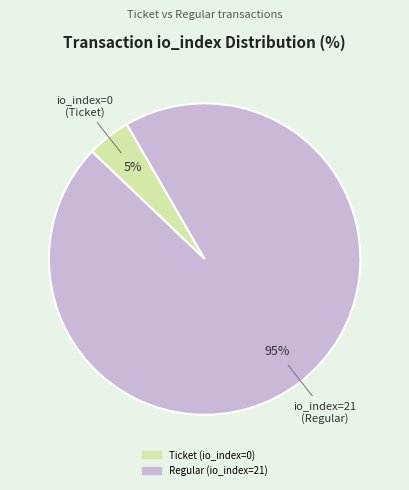

Rank the categories by value from highest to lowest.

Regular (io_index=21), Ticket (io_index=0)